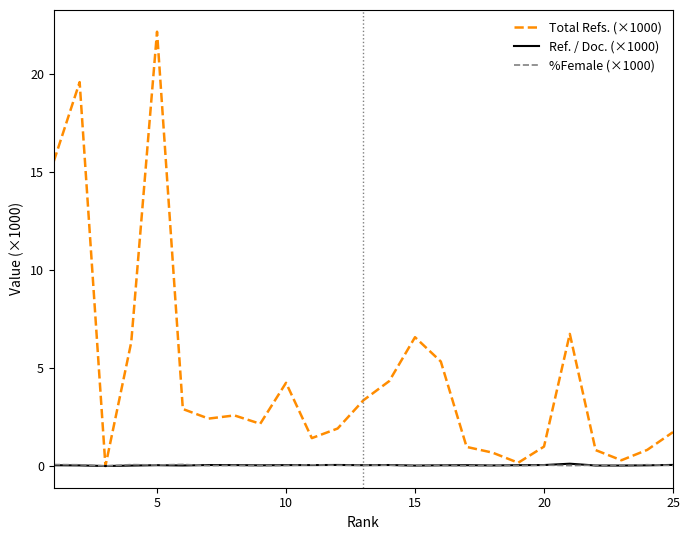

What is the maximum value for Total Refs. (×1000)?

22.2